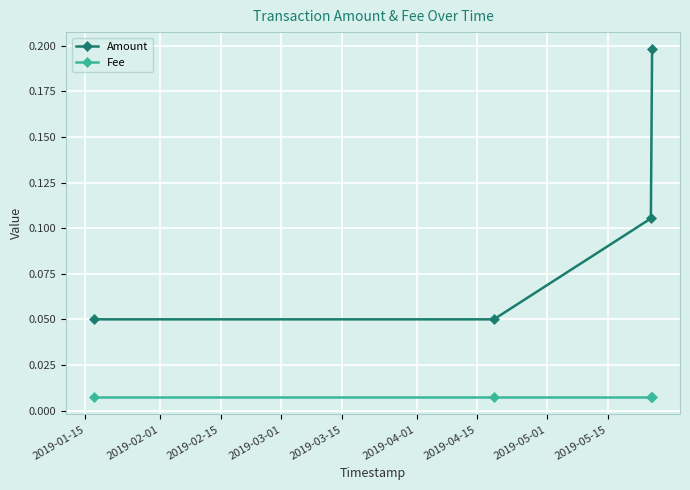

Which series has the widest spread of values?

Amount